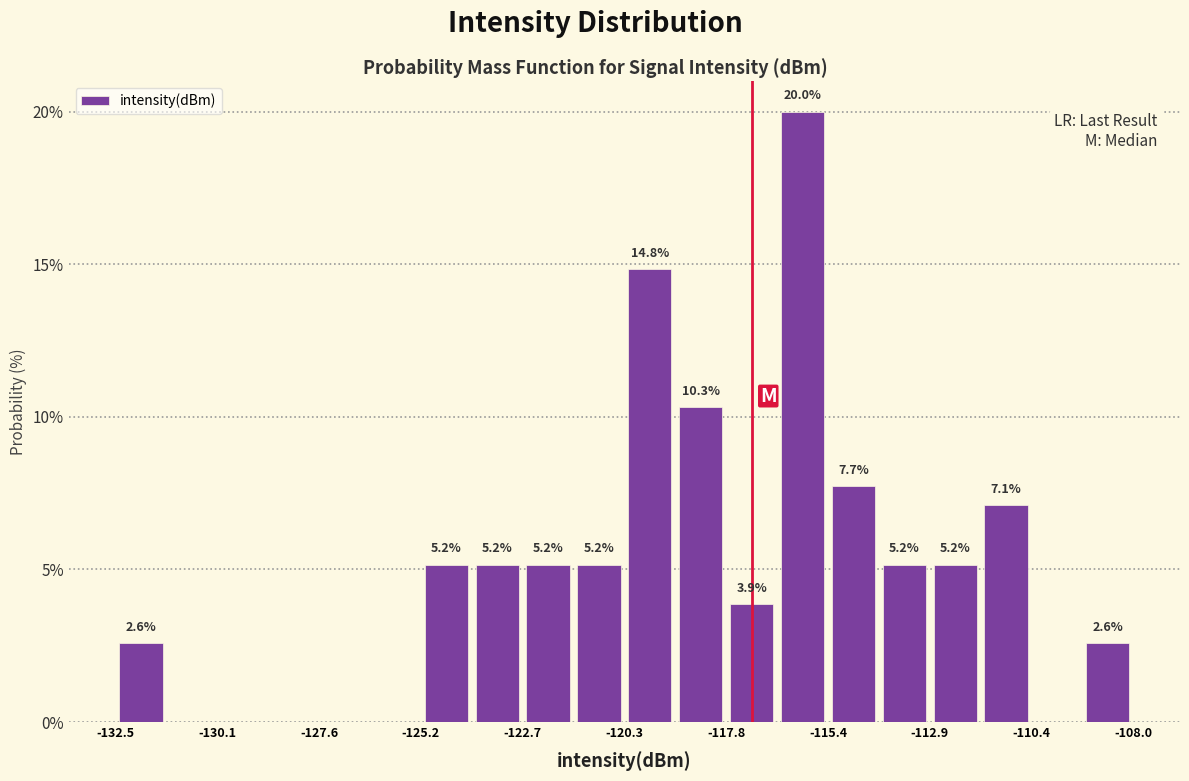

Around what value on the x-axis is the tallest bar? Give the approximate position of its centre, as read against the axis.

-116.0